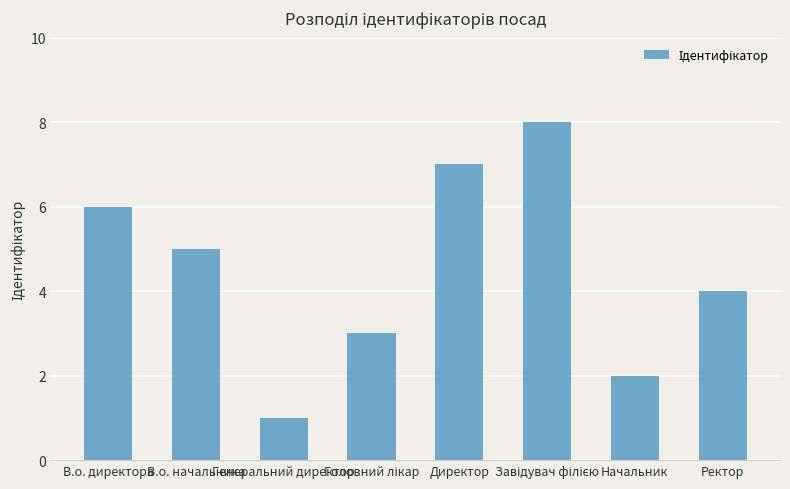

What is the change in value from В.о. начальника to Директор?

+2